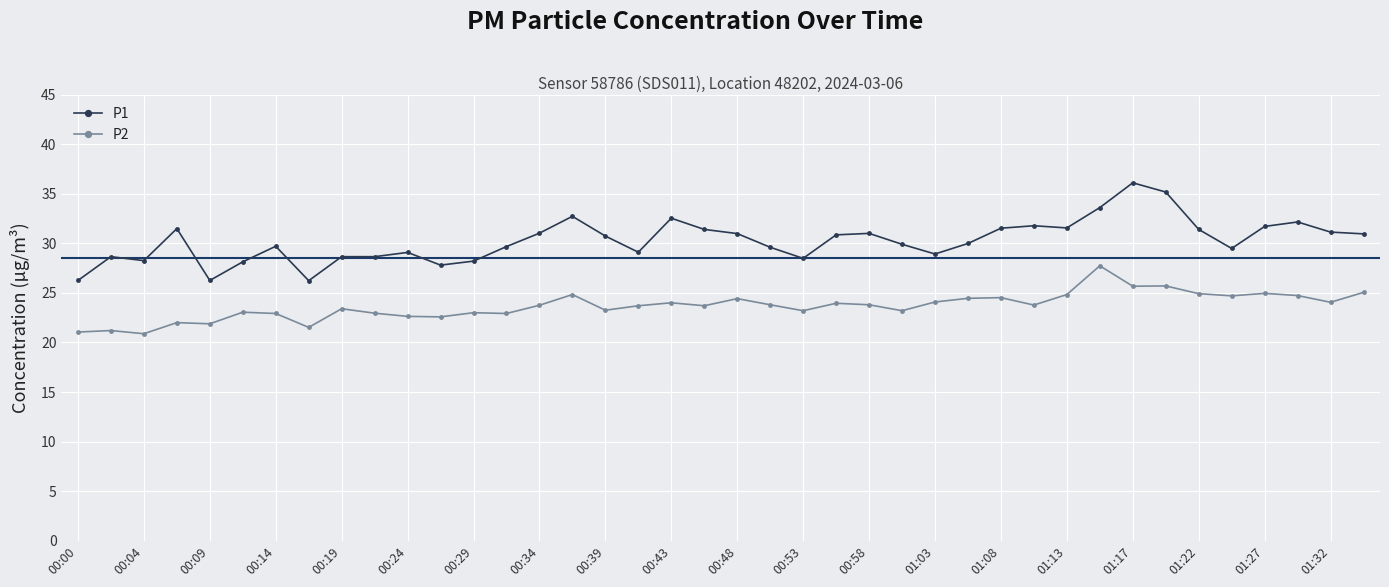

Which series has the largest total across all categories?

P1